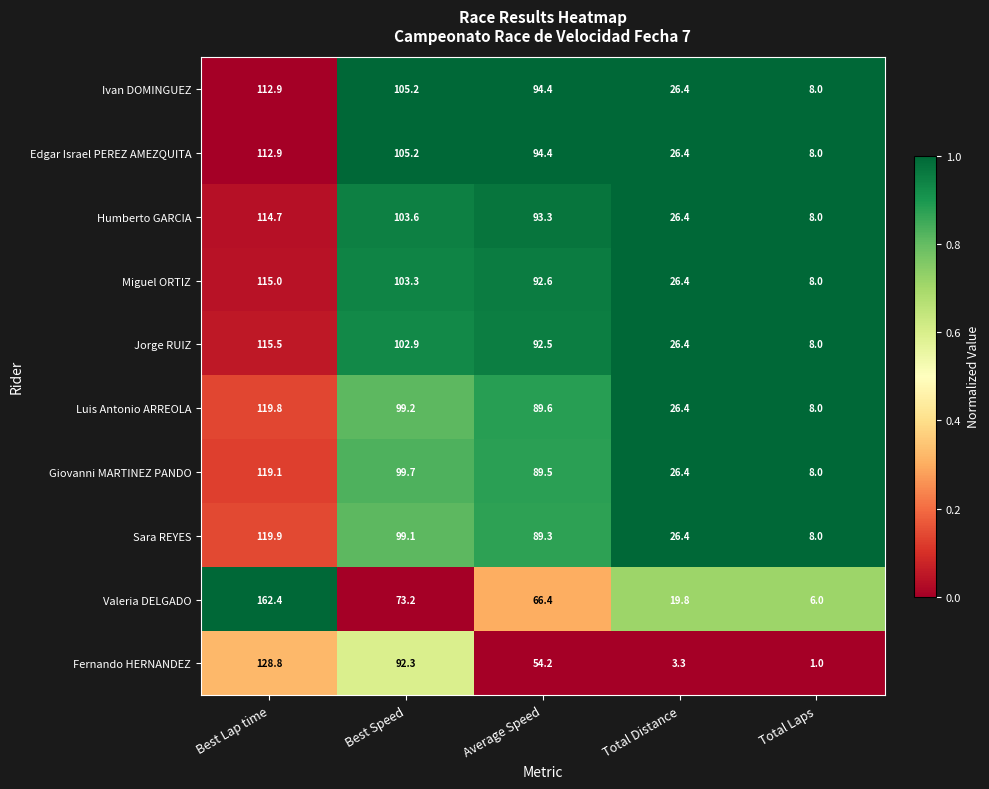

Is it true that Miguel ORTIZ equals 92.6 at Average Speed?

True